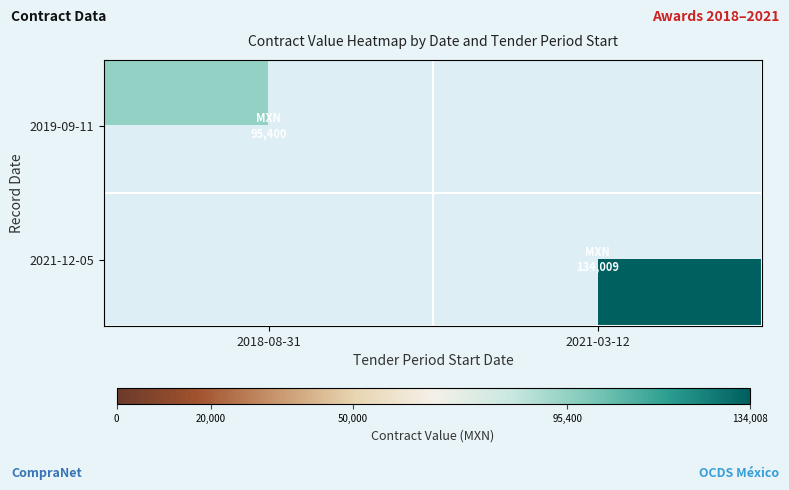

What is the minimum value for 2019-09-11?

95400.0